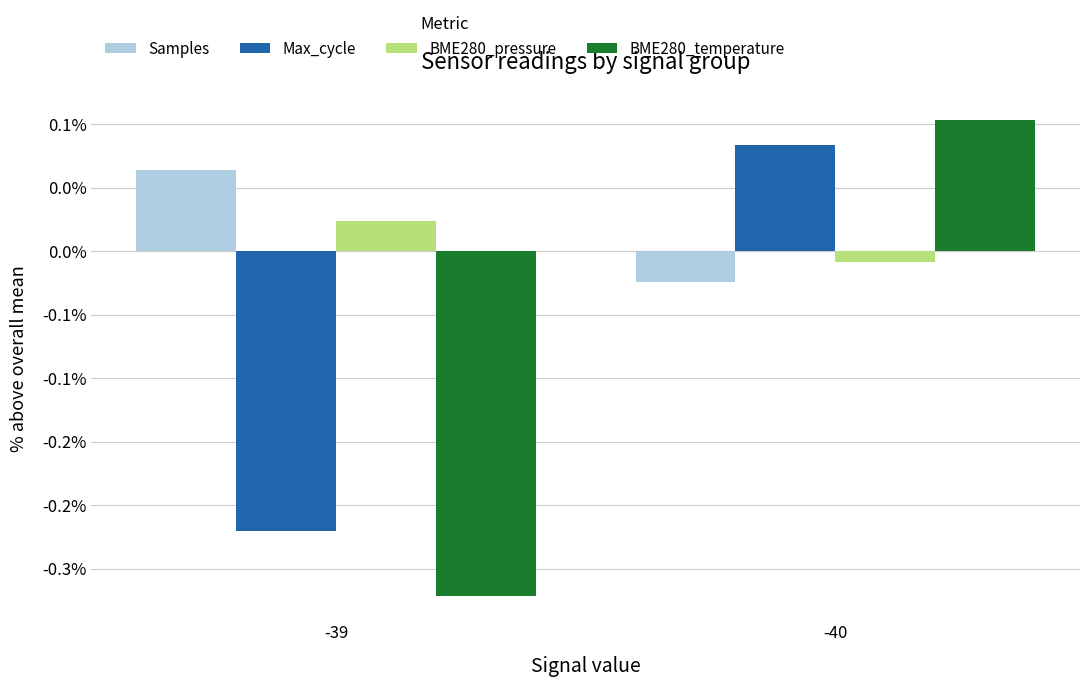

Does the chart contain stacked bars?

No